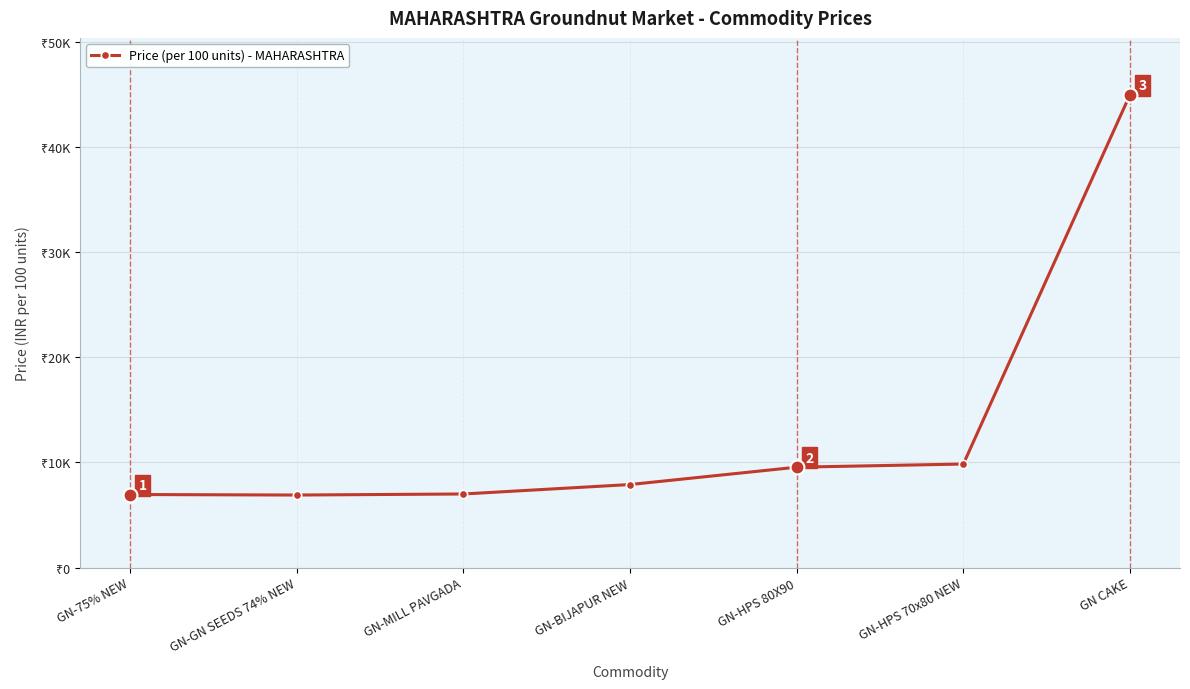

Is this an area chart (filled region under the line)?

No